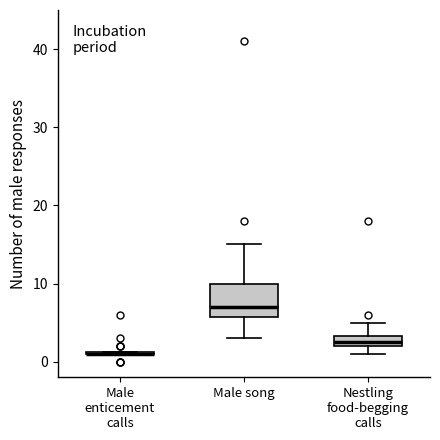

Comparing the boxes themselves (not the whiskers), which one is the tallest?

Male song